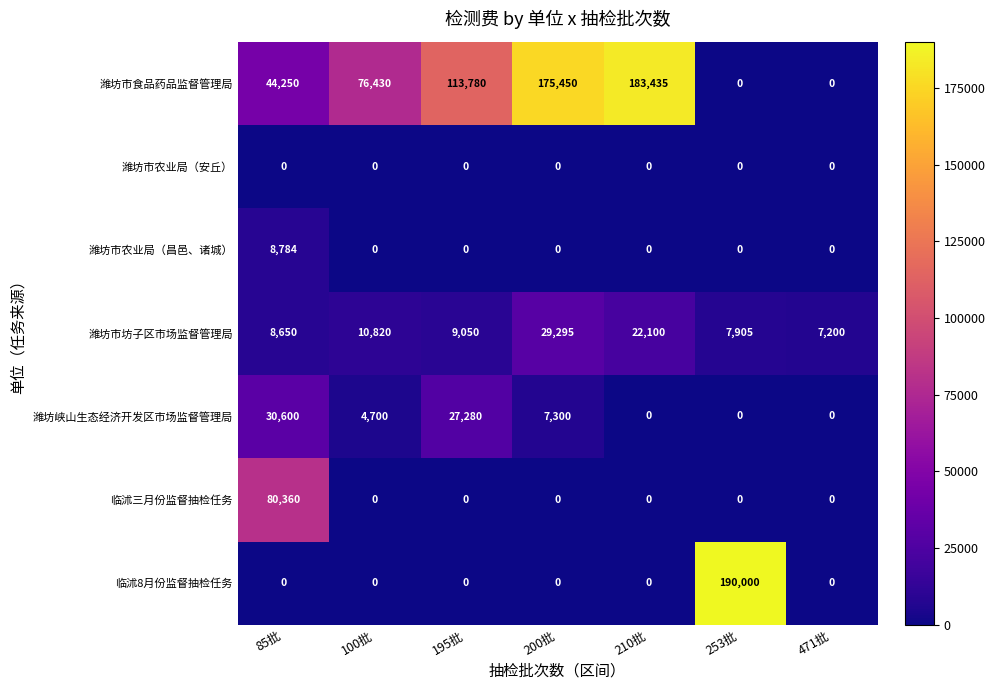

Which series has the widest spread of values?

临沭8月份监督抽检任务